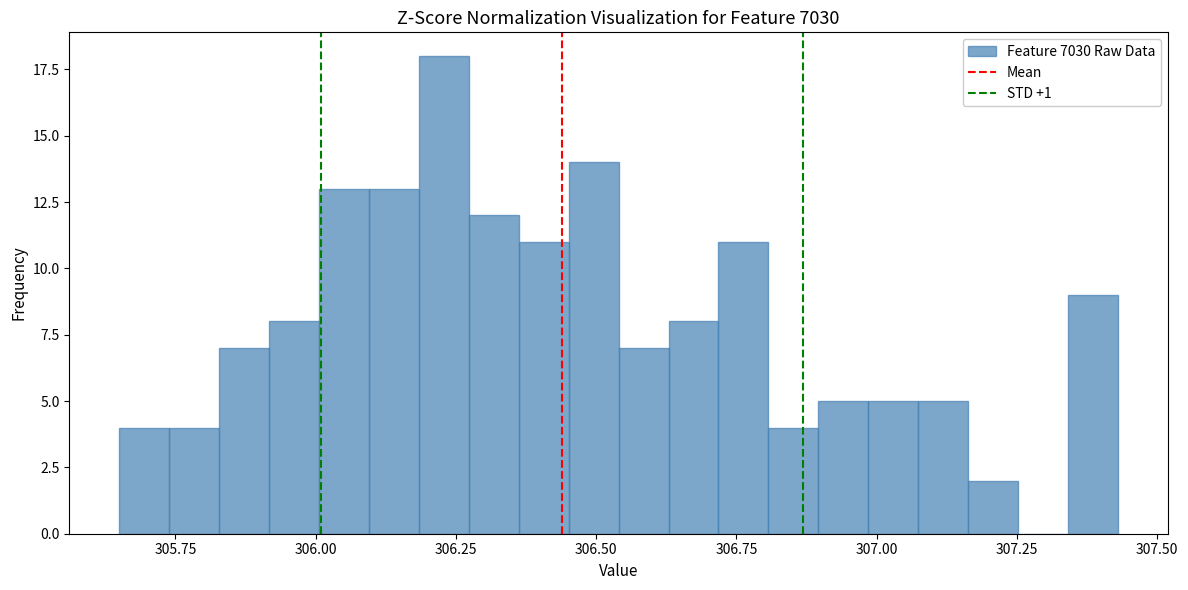

Around what value on the x-axis is the tallest bar? Give the approximate position of its centre, as read against the axis.

306.25